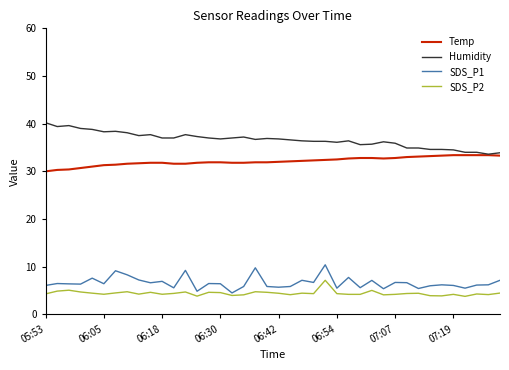

Does the chart display data point markers on the line(s)?

No